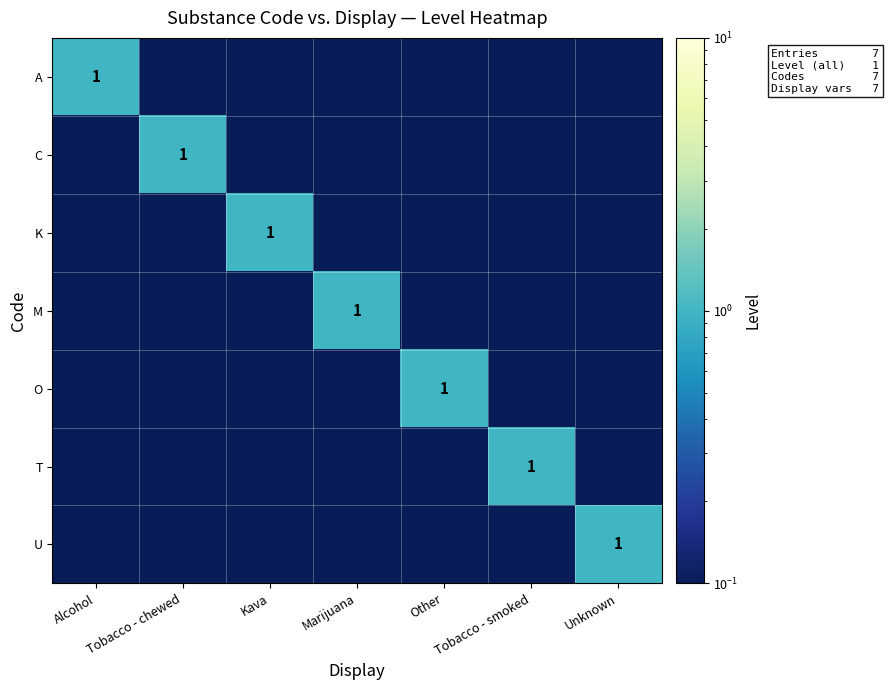

The value of U at Unknown is 0.5. True or false?

False